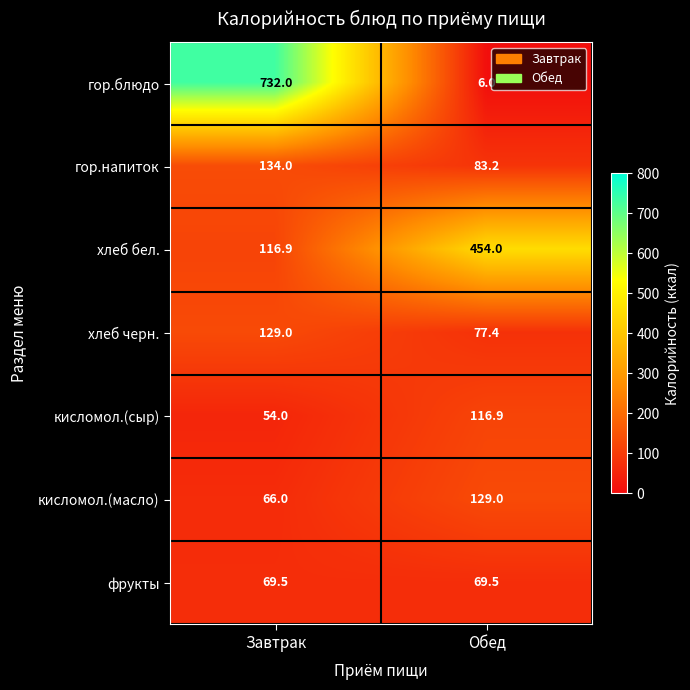

What is the difference between the maximum and minimum values in the гор.блюдо series?

726.0